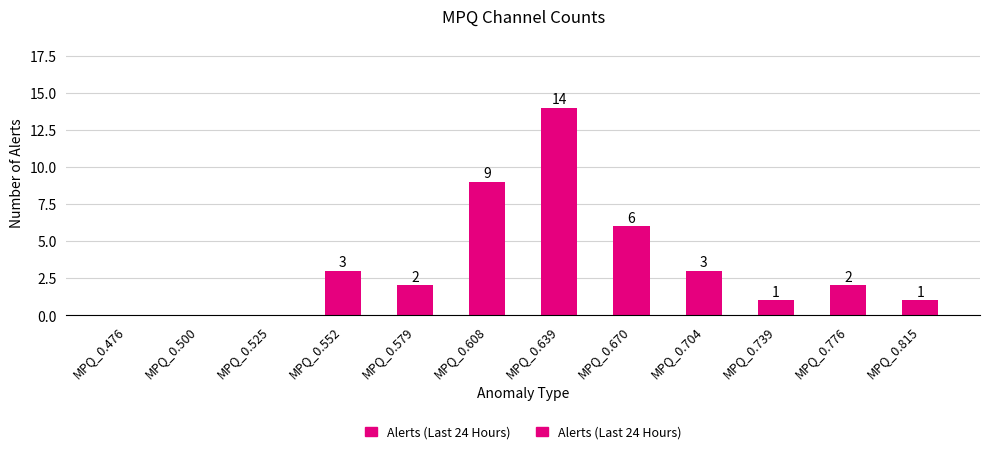

What value does the data have at MPQ_0.670, to the nearest 5?

5